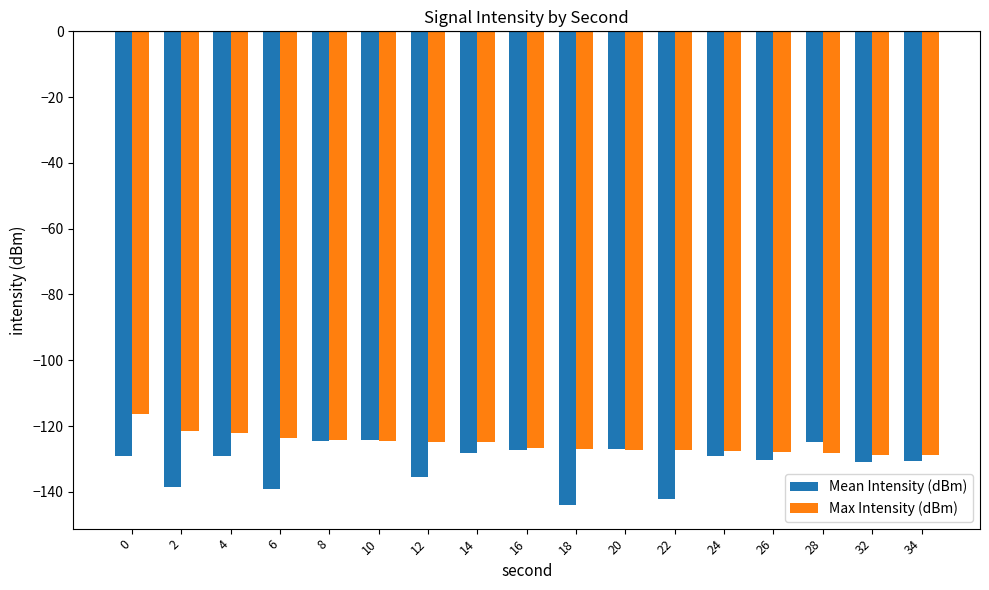

Which series has the largest total across all categories?

Max Intensity (dBm)